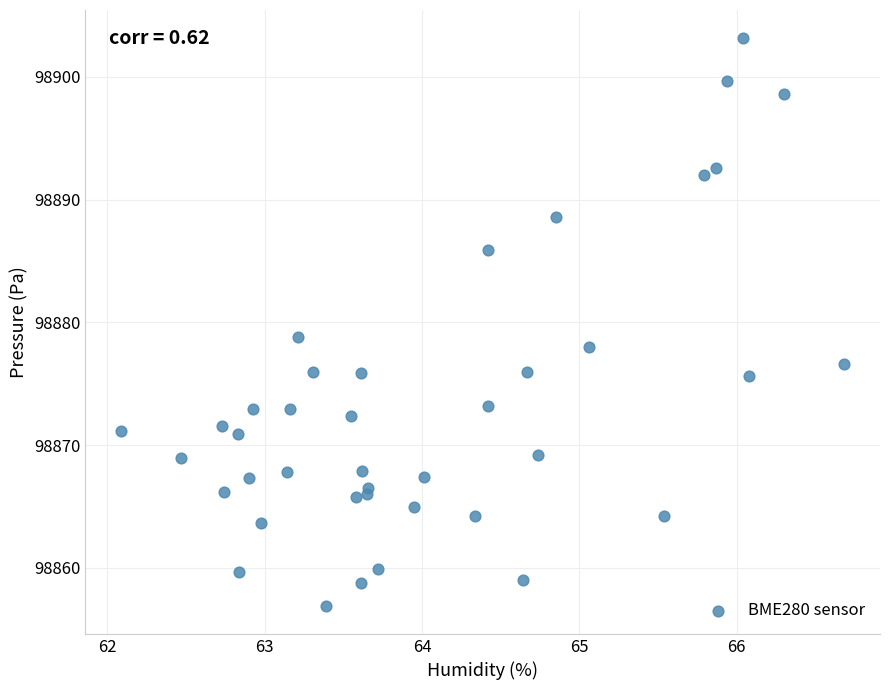

What Y value in the scatter plot is closest to 98880?

98878.8